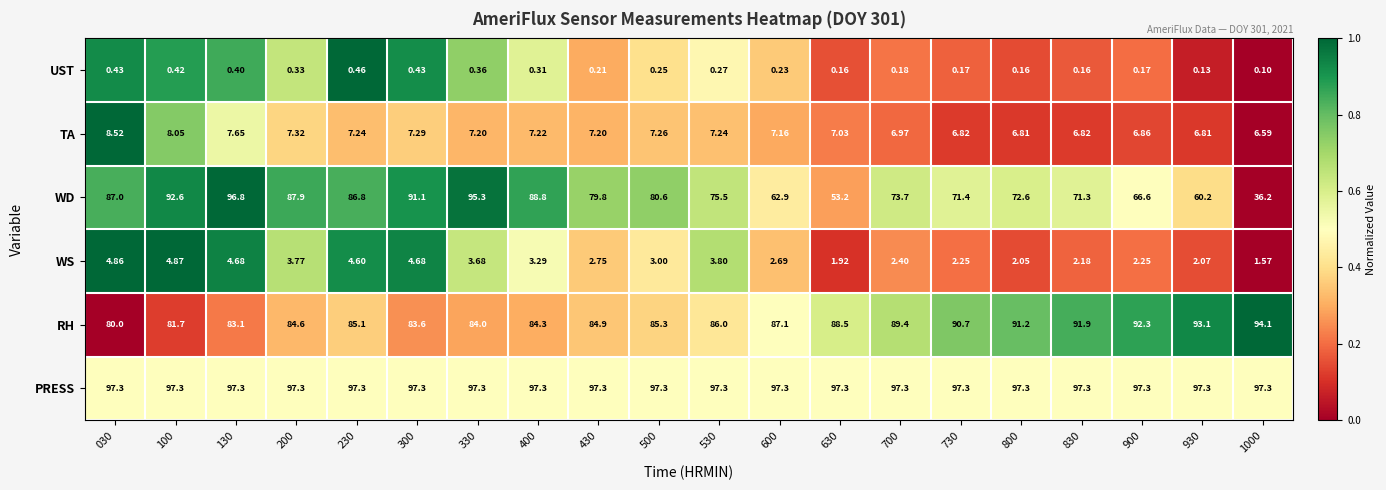

Between 330 and 530, which series saw the biggest shift?

WD